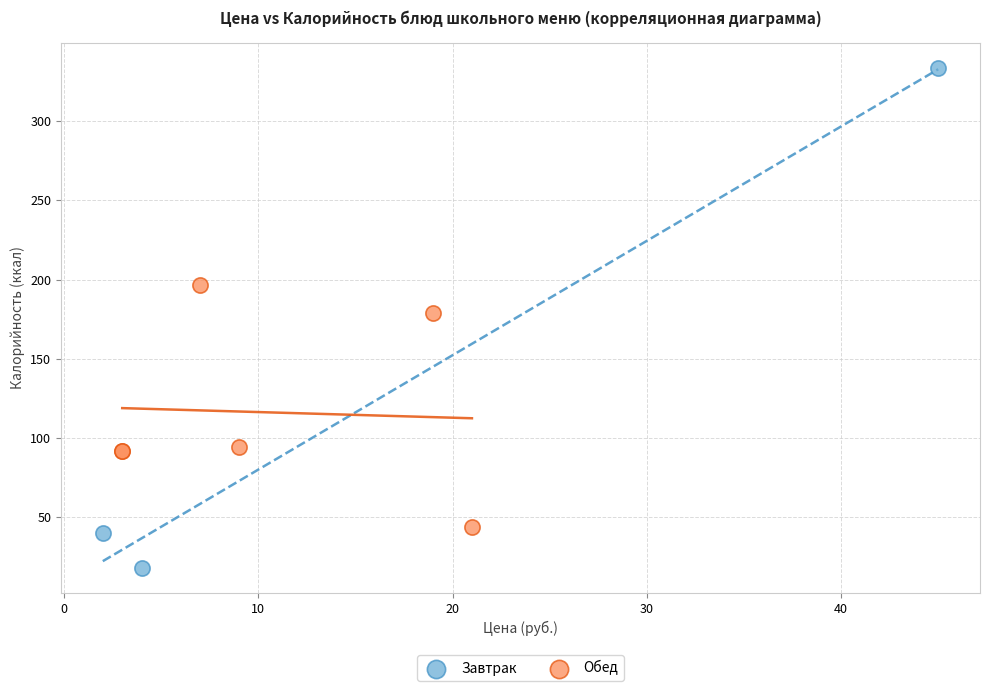

Which series contains the lowest Y value?

Завтрак